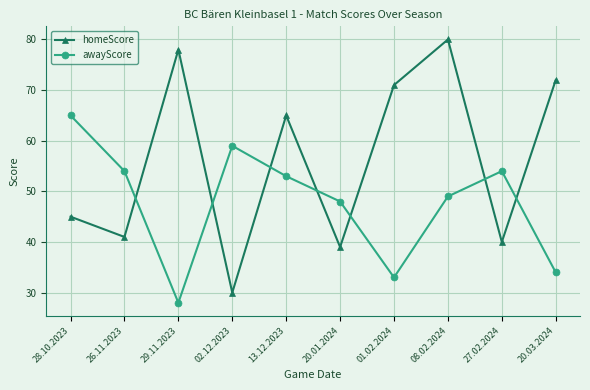

Rank the series by their average value, from highest to lowest.

homeScore, awayScore